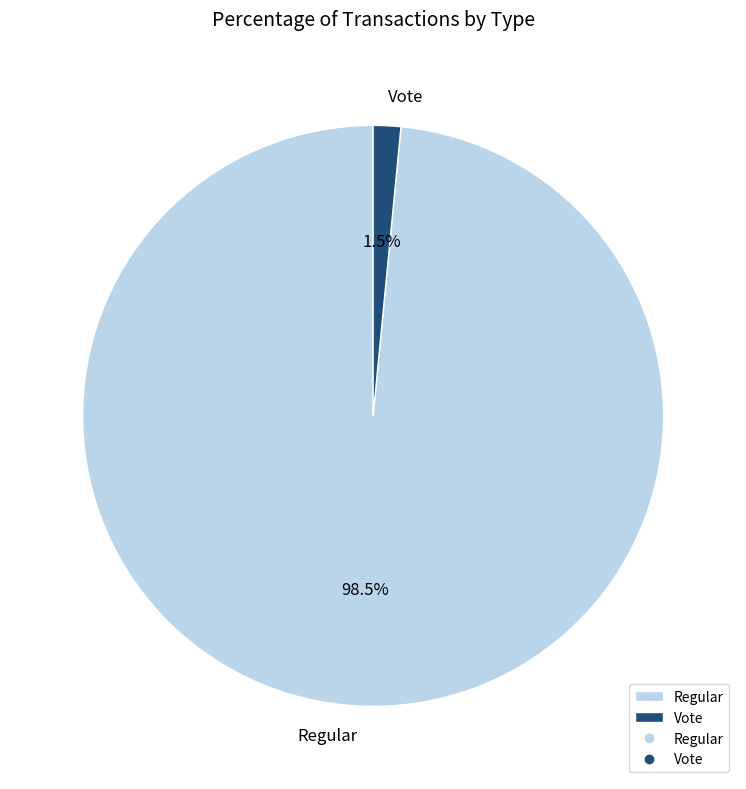

Between Regular and Vote, which is larger?

Regular